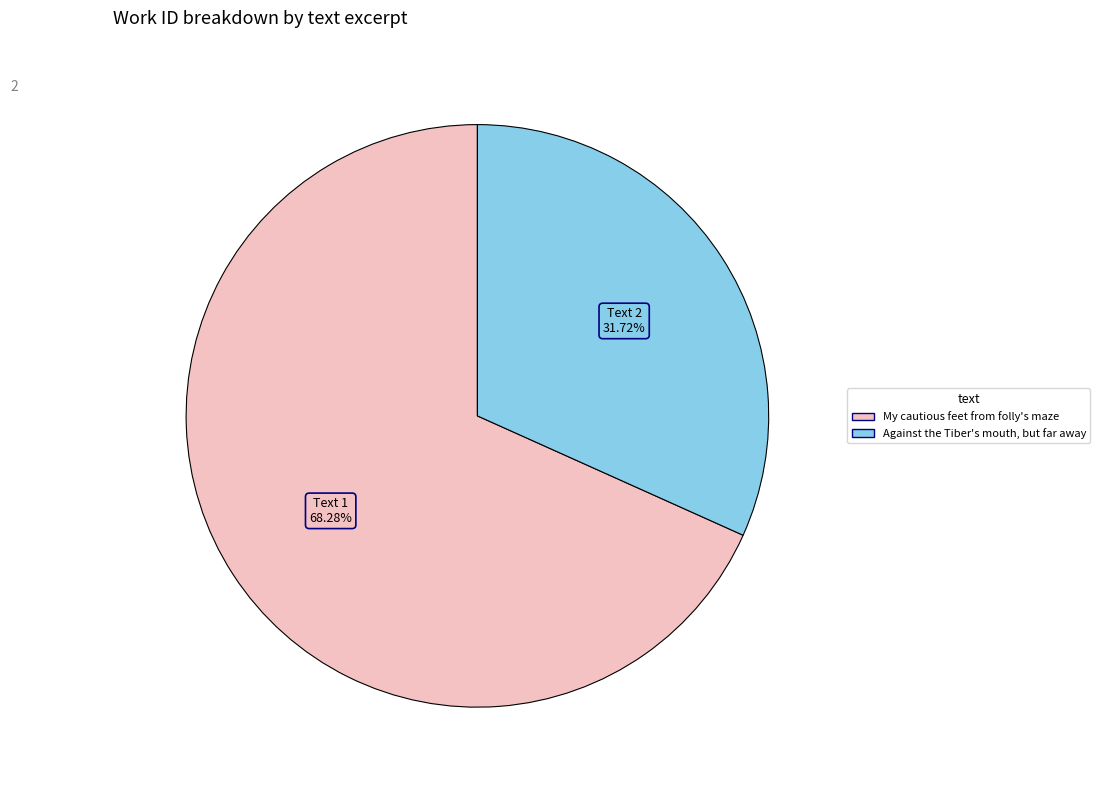

Combined, do My cautious feet from folly's maze and Against the Tiber's mouth, but far away account for over 50%?

Yes